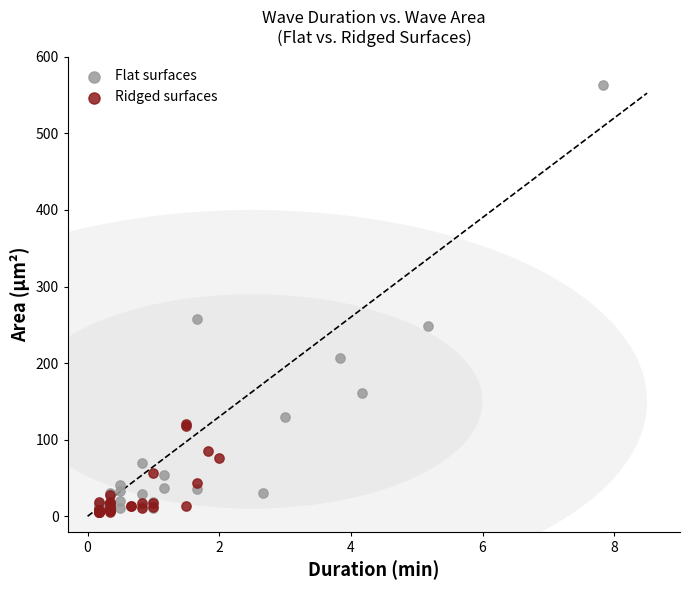

Which series reaches the maximum Y coordinate?

Flat surfaces